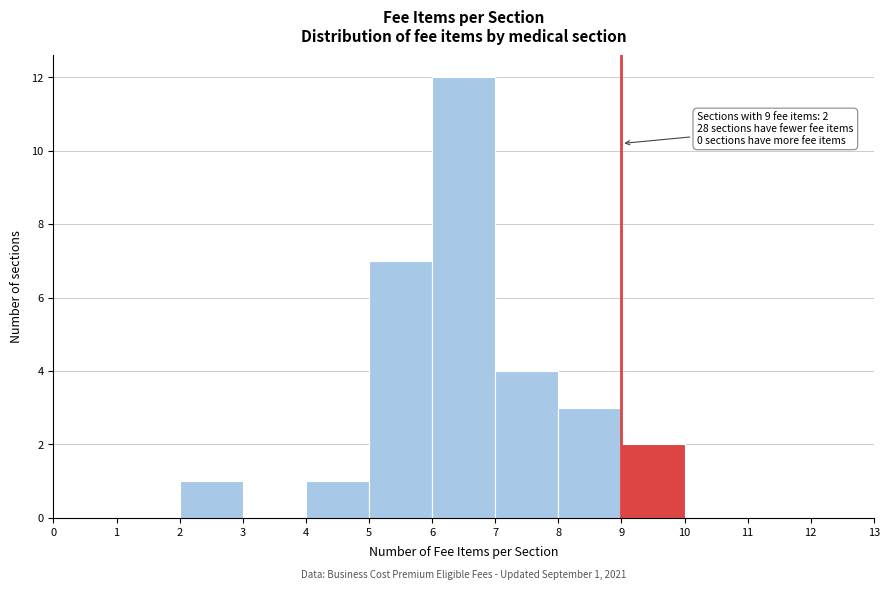

Which range on the x-axis has the tallest bar?

6 to 7